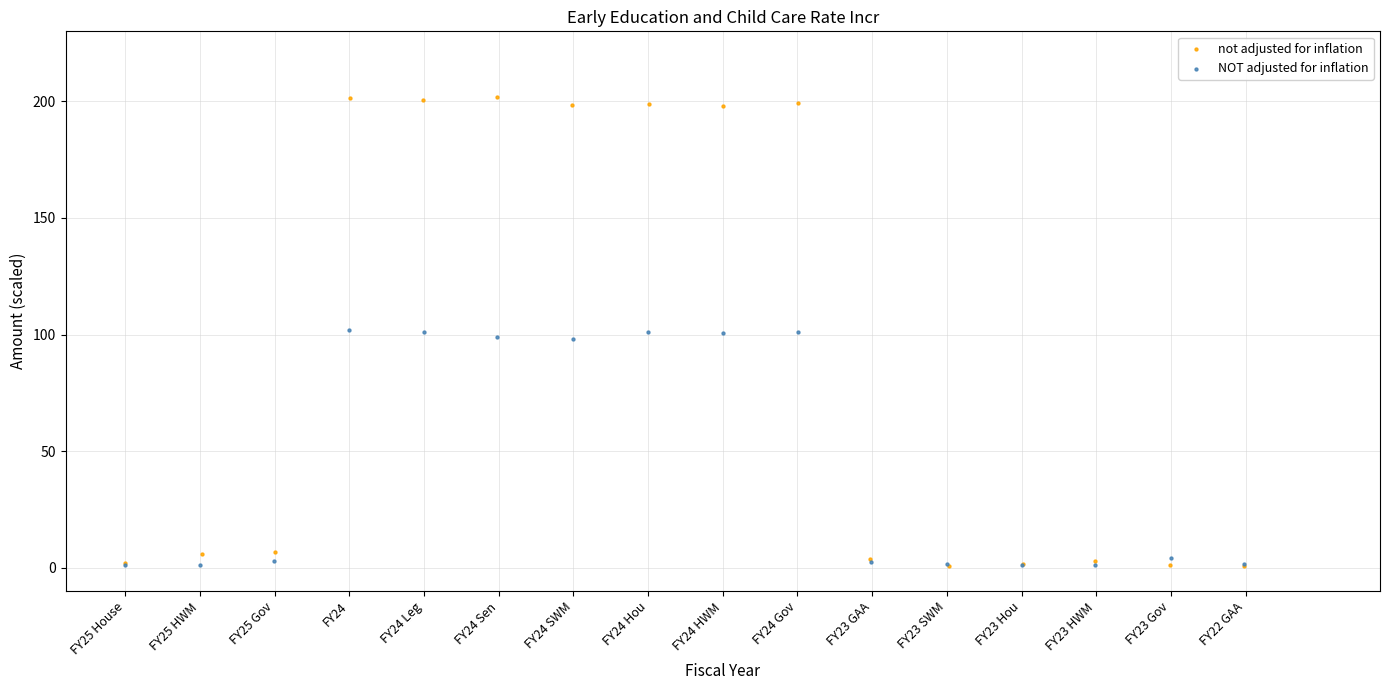

Which series reaches the maximum Y coordinate?

not adjusted for inflation